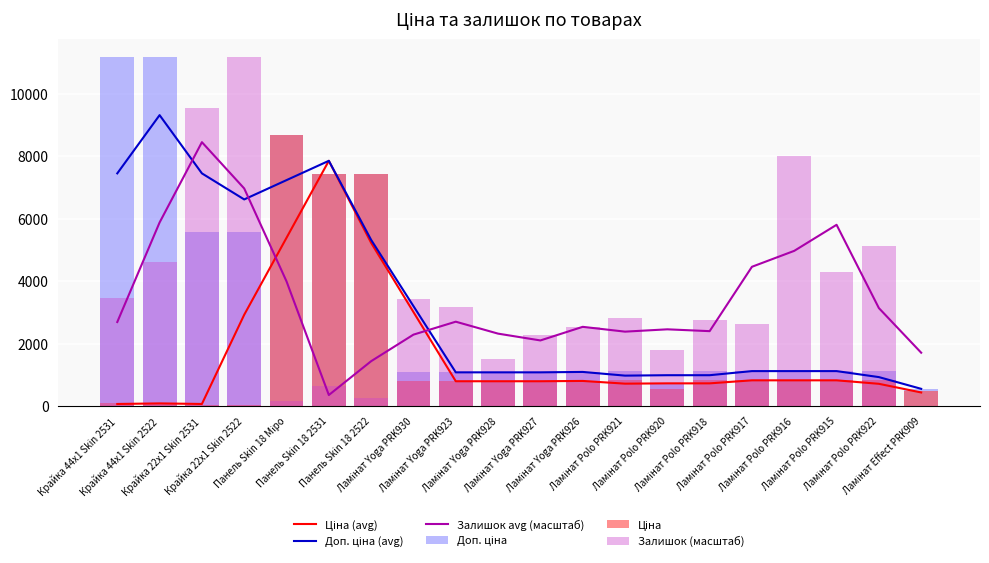

True or false: Залишок avg (масштаб) has a value of 3672.2 at Ламінат Yoga PRK927.

False